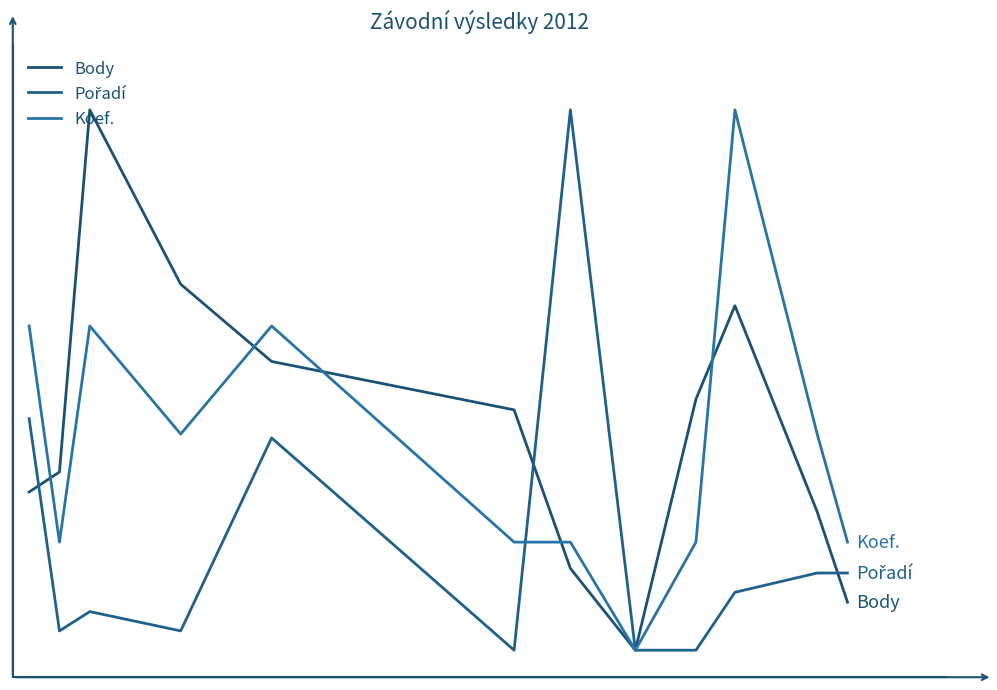

What is the average value of the Koef. series?

0.4